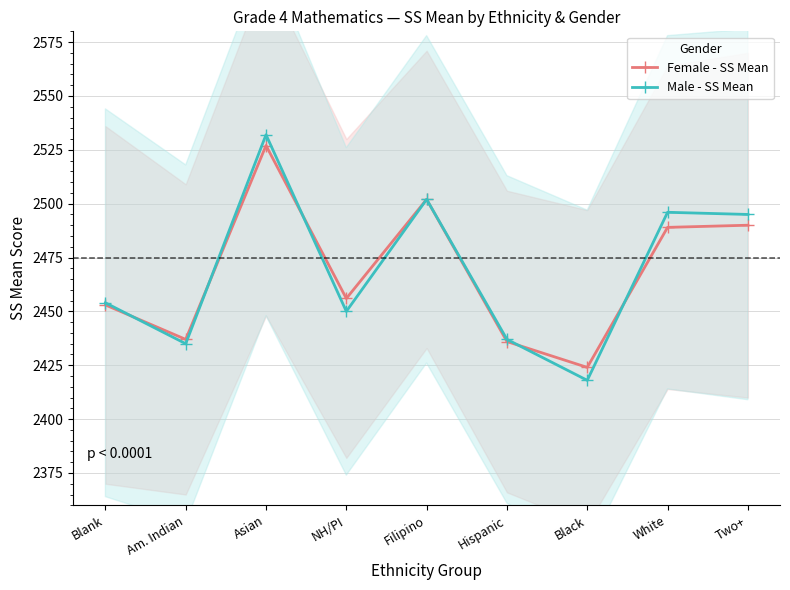

How many times do Male - SS Mean and Female - SS Mean cross each other?

5